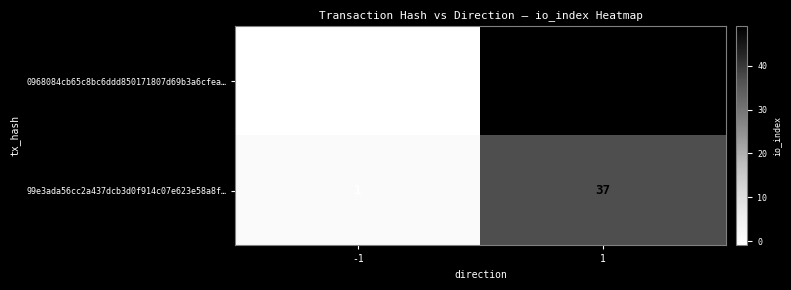

What is the sum of all 0968084cb65c8bc6ddd850171807d69b3a6cfea… values?

48